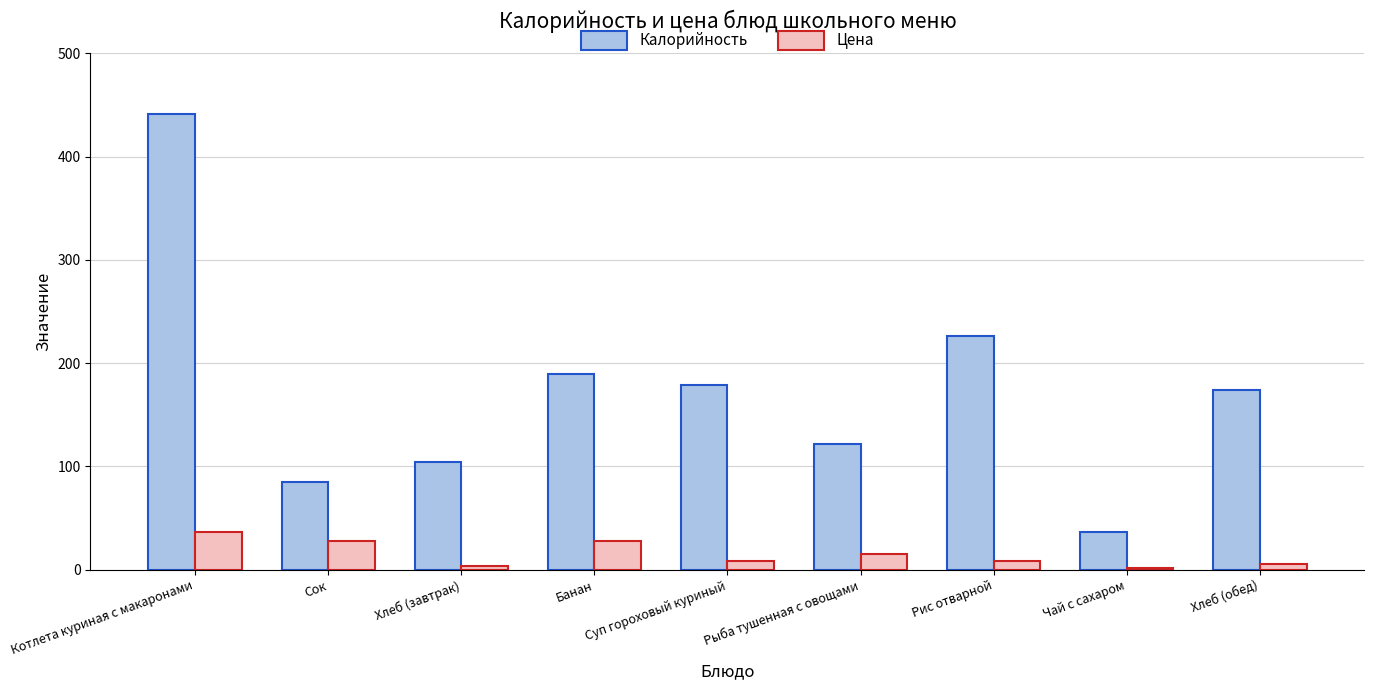

The value of Калорийность at Котлета куриная с макаронами is 784.6. True or false?

False